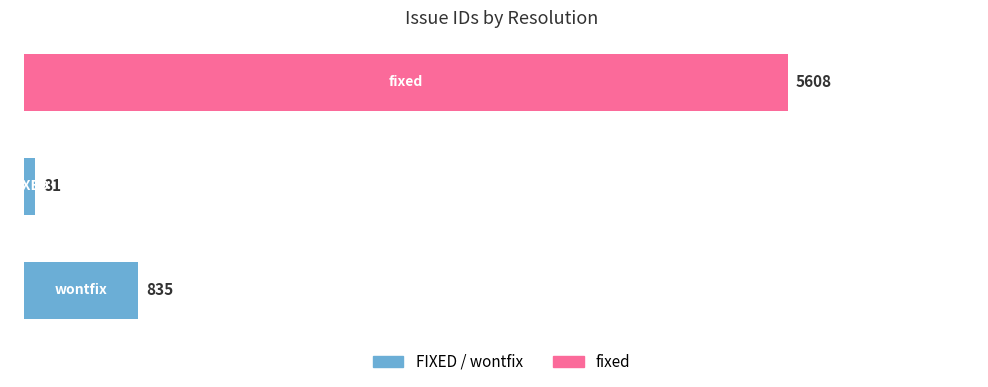

Reading bottom to top, transcribe all the data shown in this chart.

835	81	5608